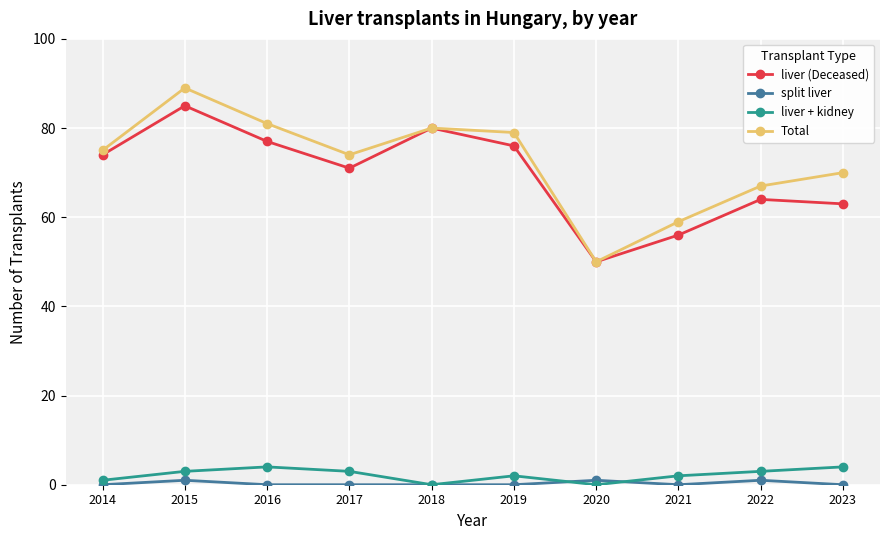

Is the value of liver + kidney at 2023 greater than the value of split liver at 2019?

Yes